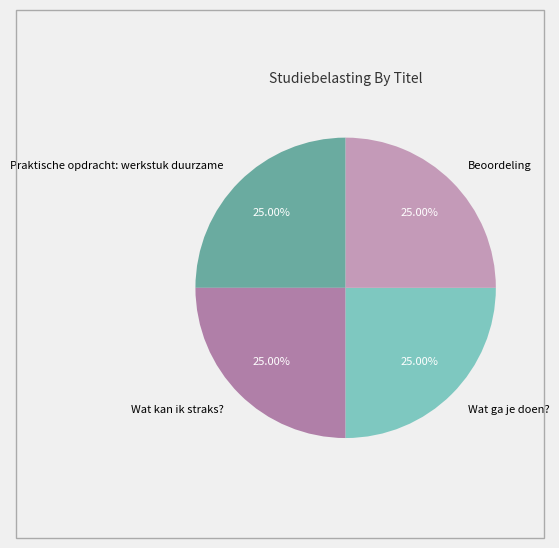

True or false: Praktische opdracht: werkstuk duurzame accounts for 38% of the total.

False